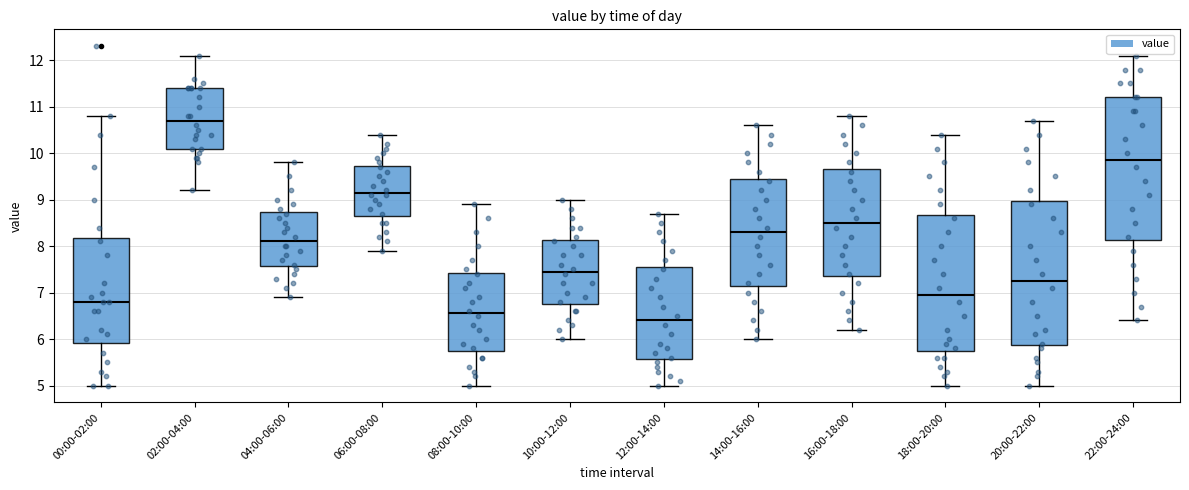

Where is the upper edge of the box for 08:00-10:00 on the y-axis? The values are not printed on the chart, so give them approximately, as read against the axis.

7.4